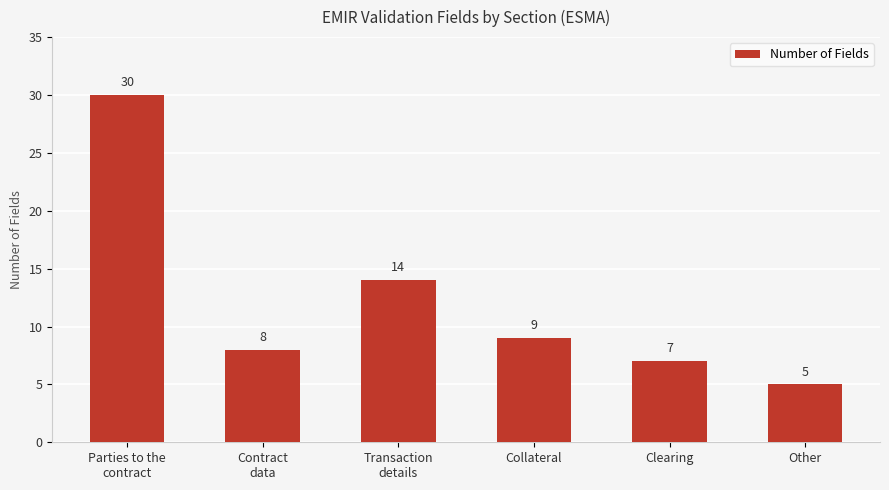

Rank the categories by value from highest to lowest.

Parties to the
contract, Transaction
details, Collateral, Contract
data, Clearing, Other